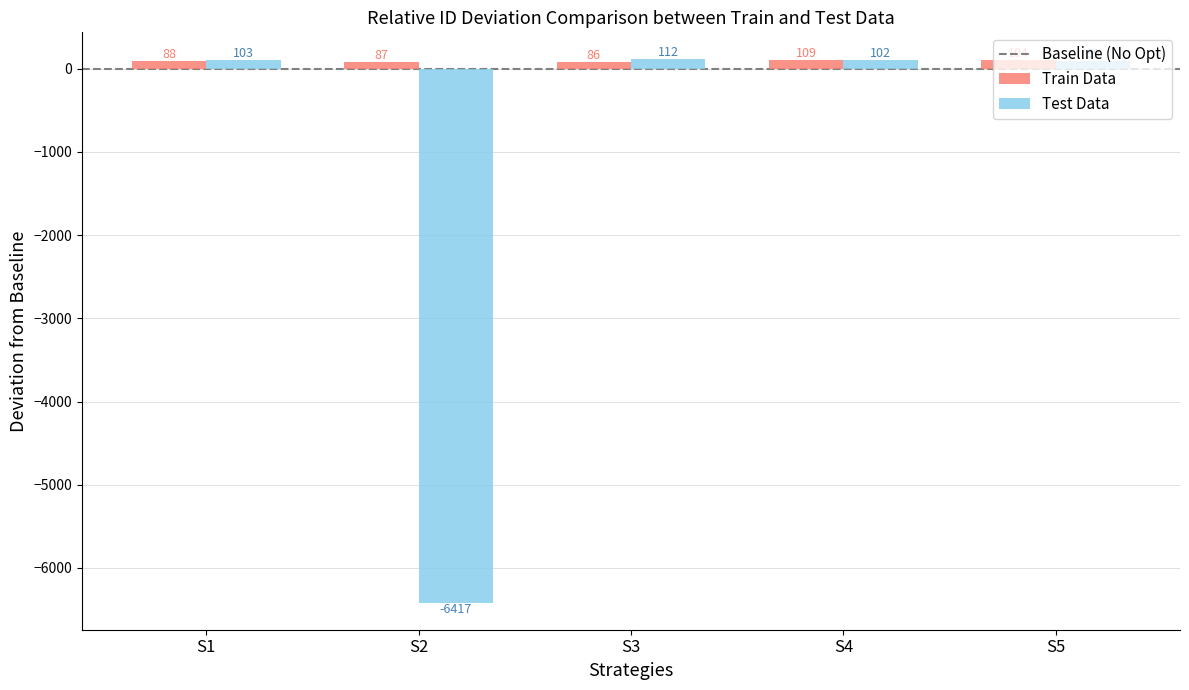

What is the average value of the Test Data series?

-1200